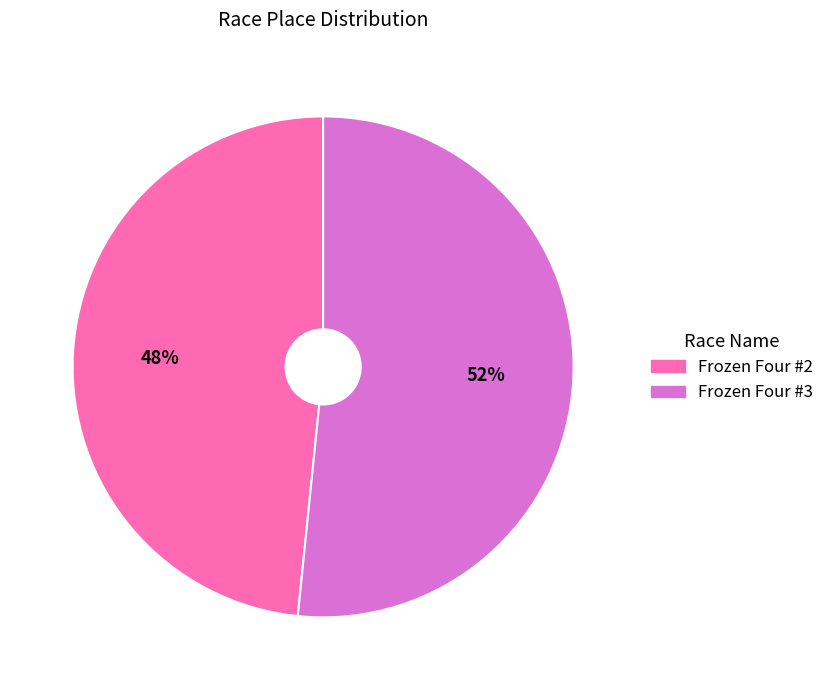

To the nearest percent, what is the combined percentage of Frozen Four #3 and Frozen Four #2?

100%